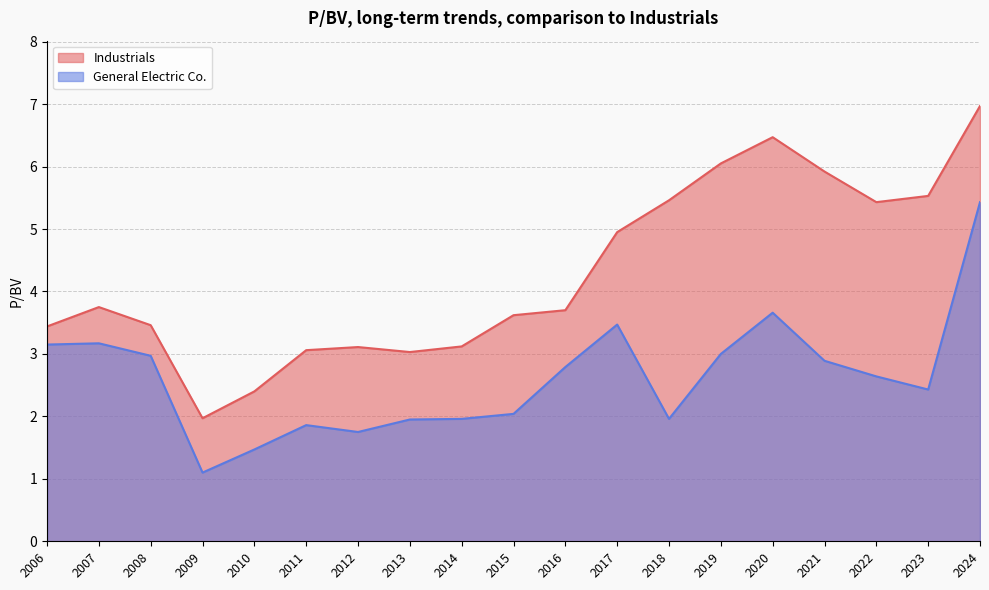

List the series in order of their overall mean, highest first.

Industrials, General Electric Co.